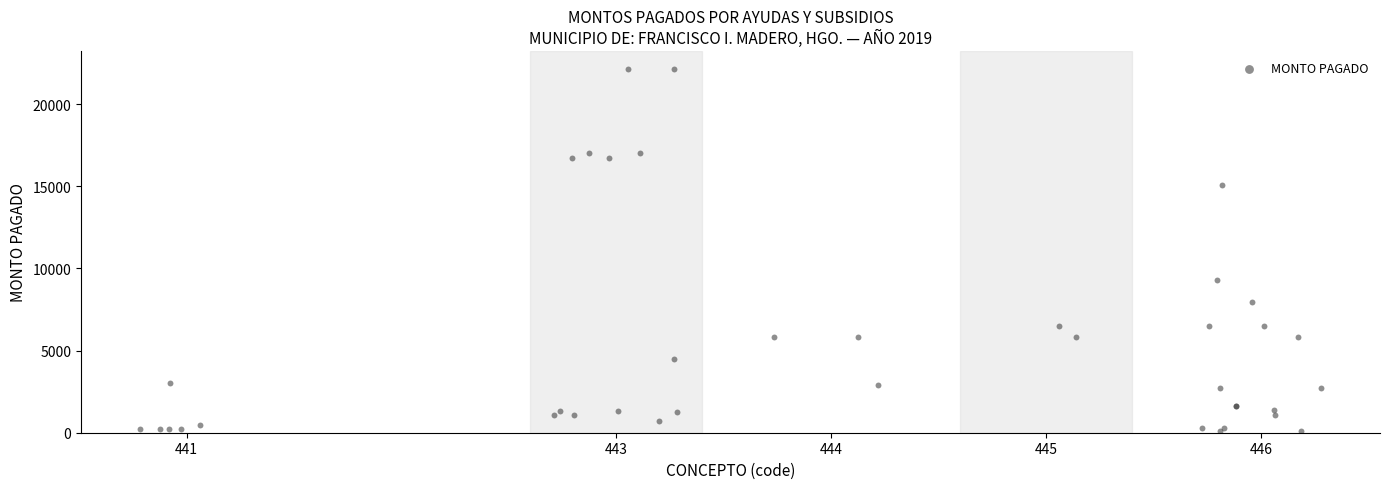

What Y value in the scatter plot is closest to 11121?

9280.0